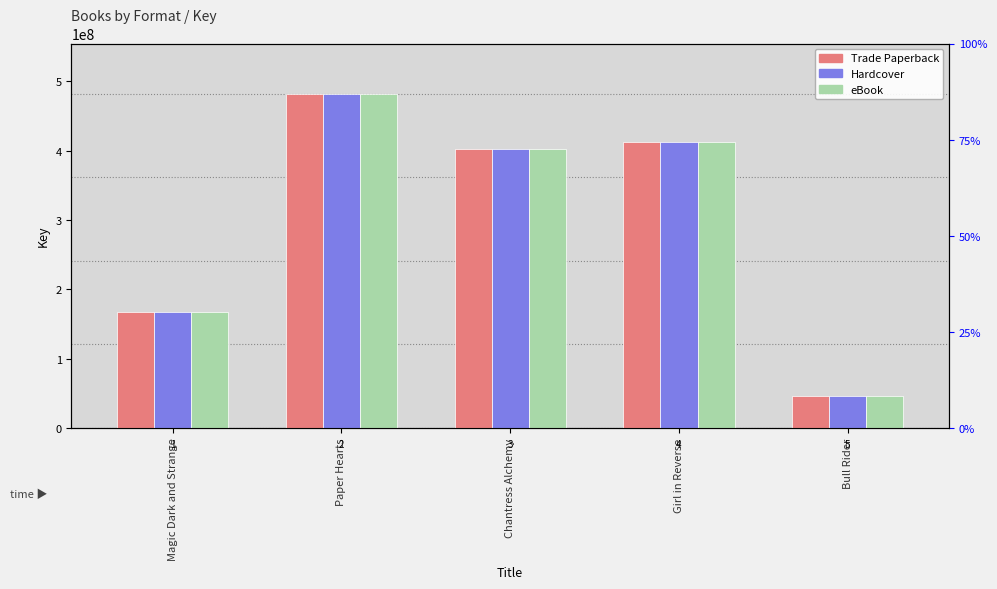

How many bars are there in total?

15